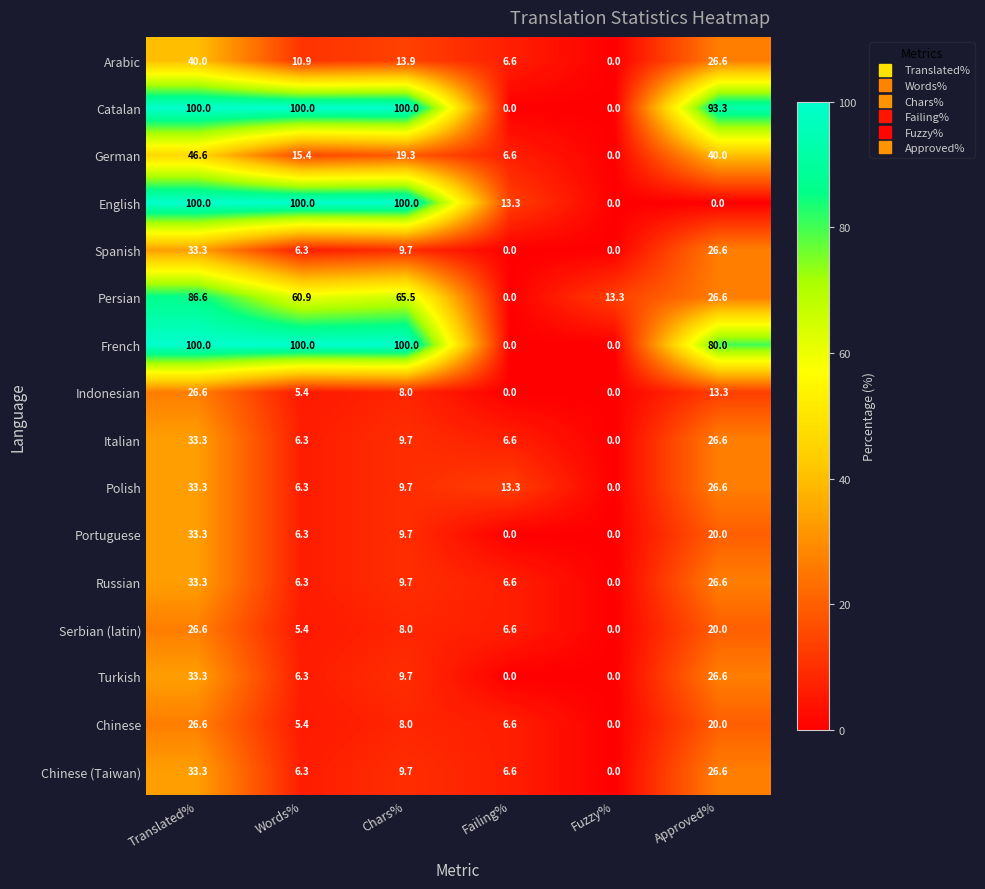

What is the difference between the second highest and minimum values in the Arabic series?

26.6